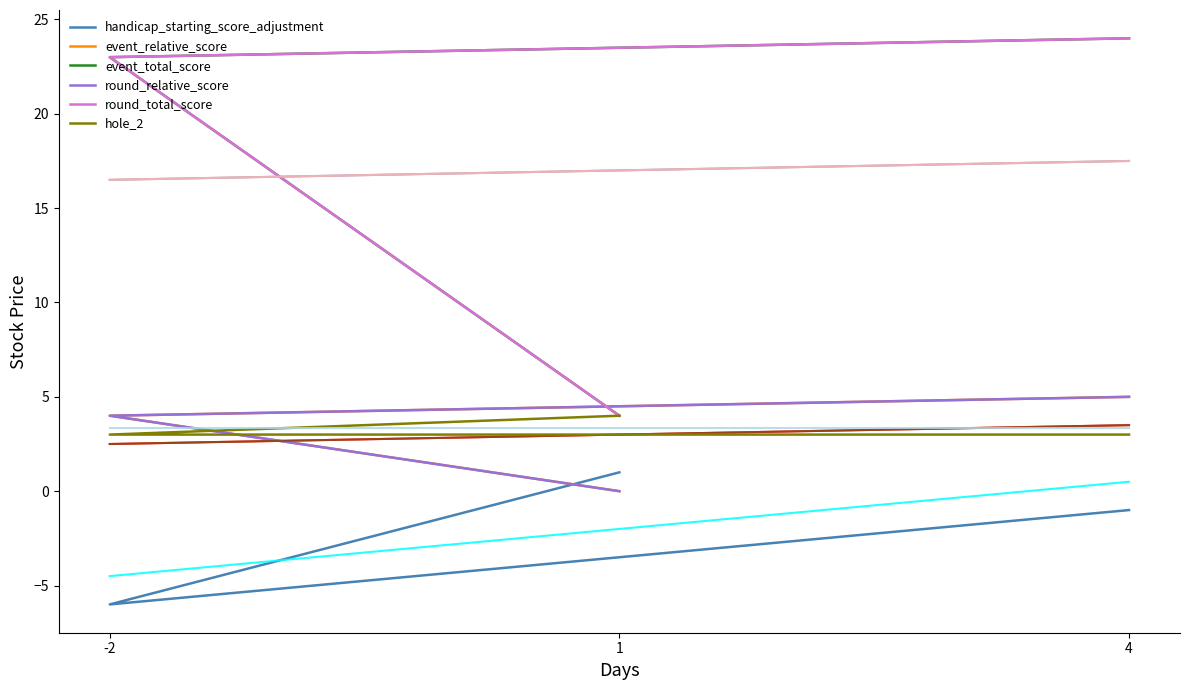

At which category is the sum across all series the highest?

4